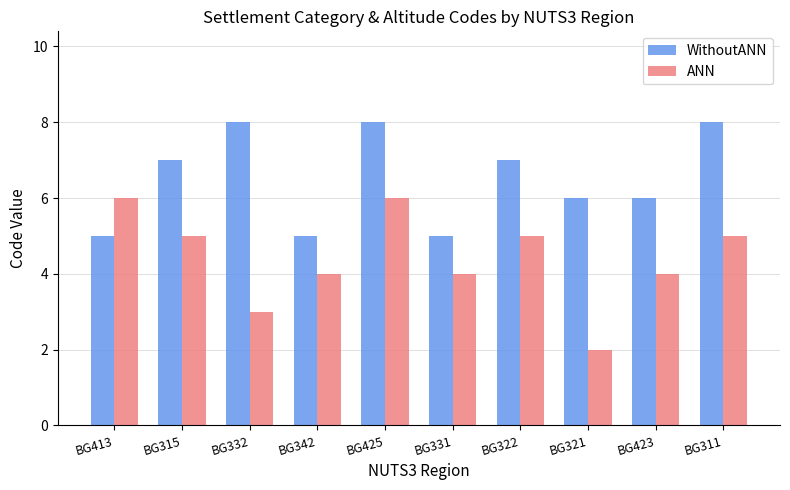

Which series changed the most between BG413 and BG342?

ANN